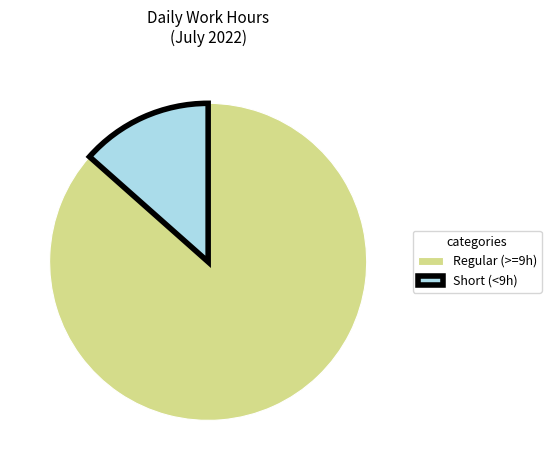

How many slices are in this pie chart?

2